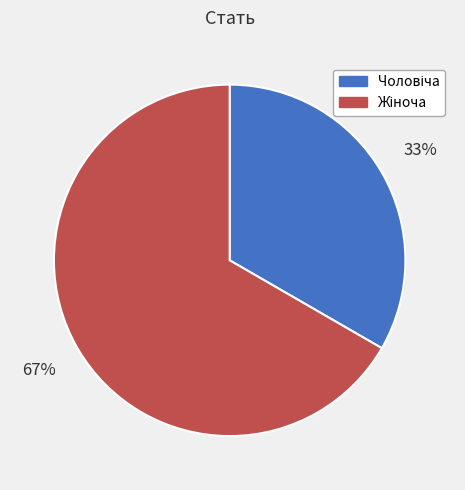

Is there a majority slice in this chart?

Yes